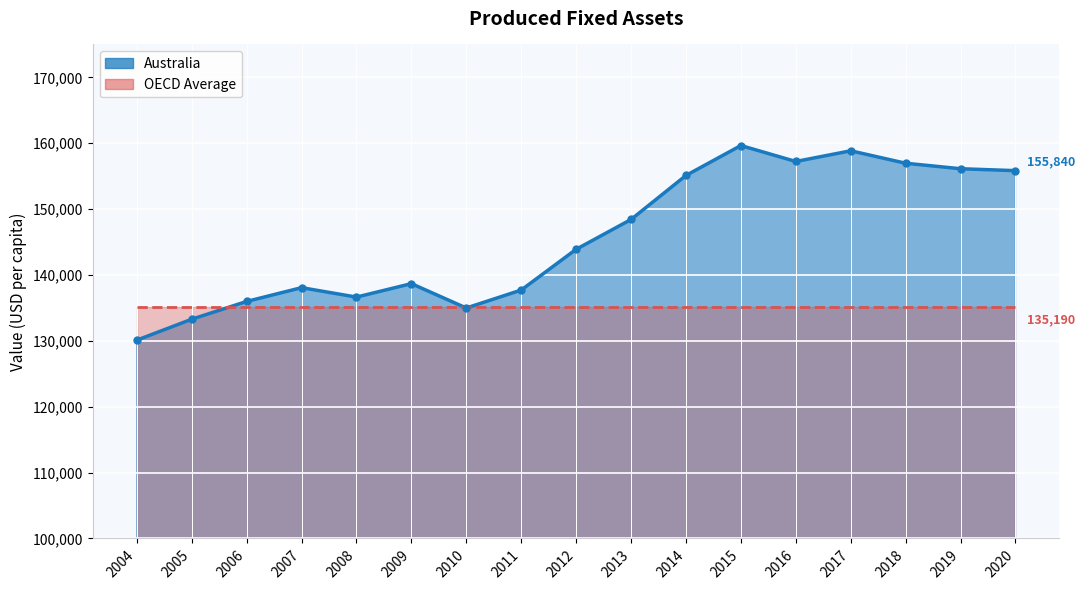

List the labels in order of value, largest first.

2015, 2017, 2016, 2018, 2019, 2020, 2014, 2013, 2012, 2009, 2007, 2011, 2008, 2006, 2010, 2005, 2004